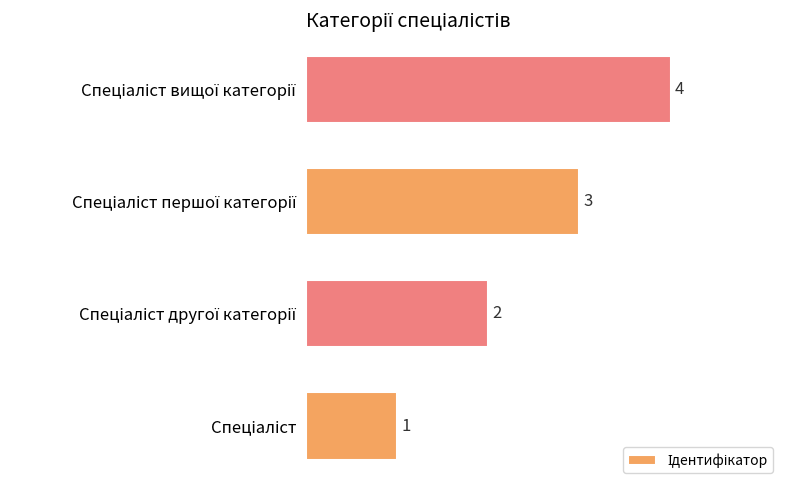

What is the greatest value displayed?

4